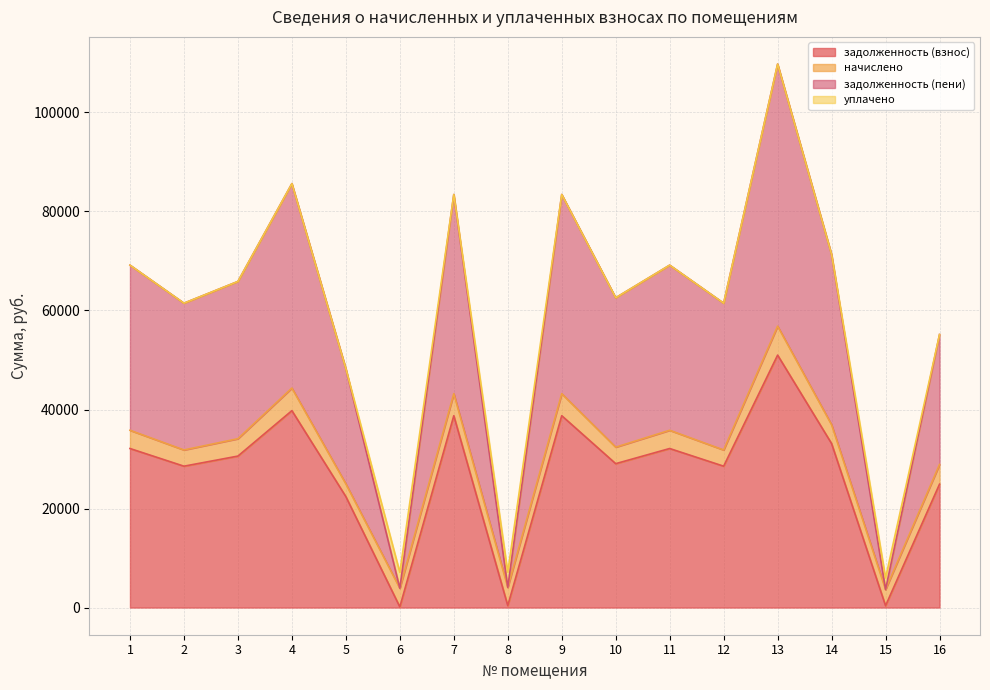

Which series has the largest range (max minus min)?

задолженность (пени)